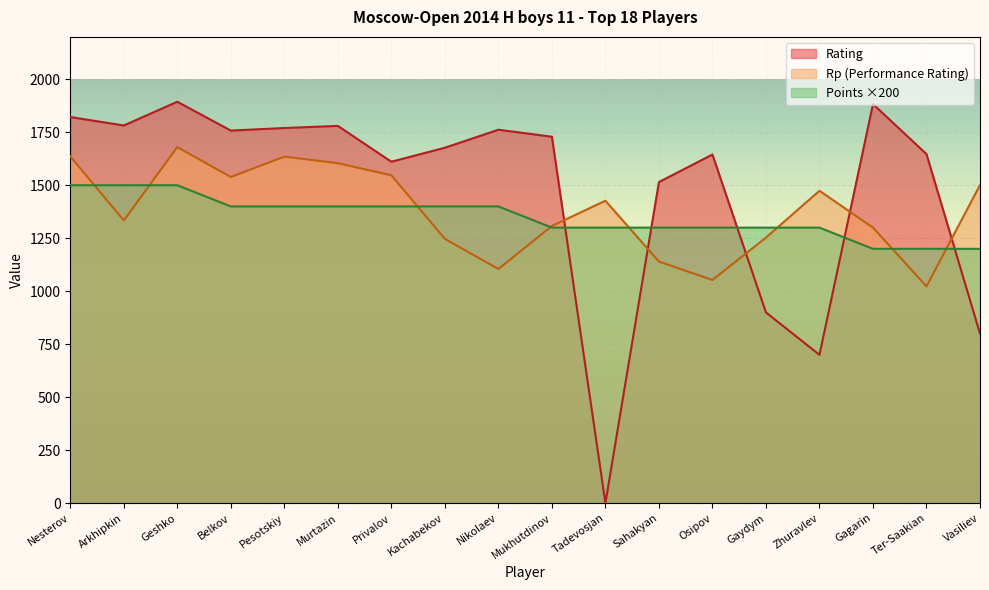

What is the difference between the second highest and second lowest values in the Rating series?

1183